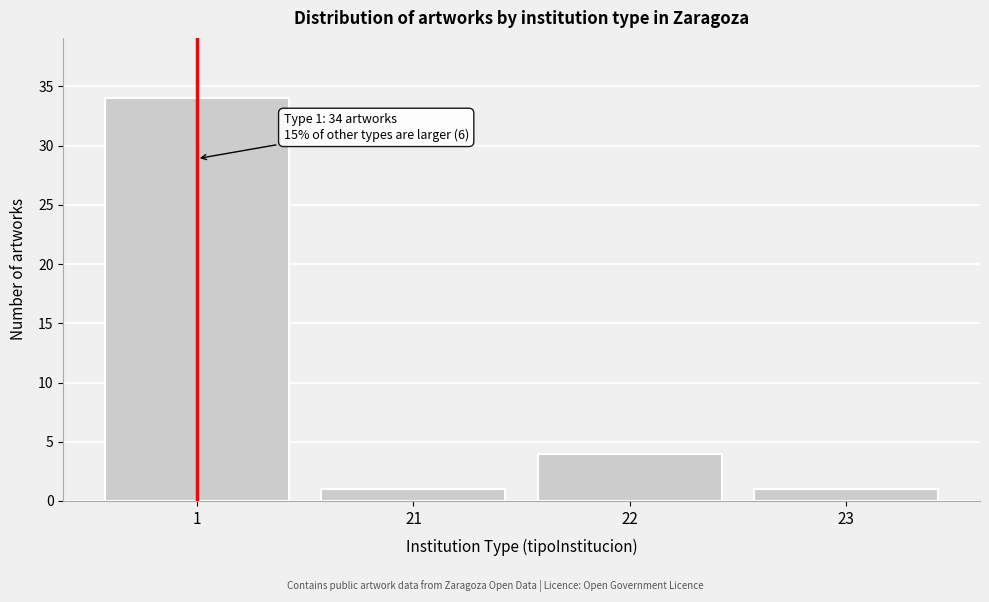

Reading left to right, what are all the values shown in this chart?

1=34	21=1	22=4	23=1